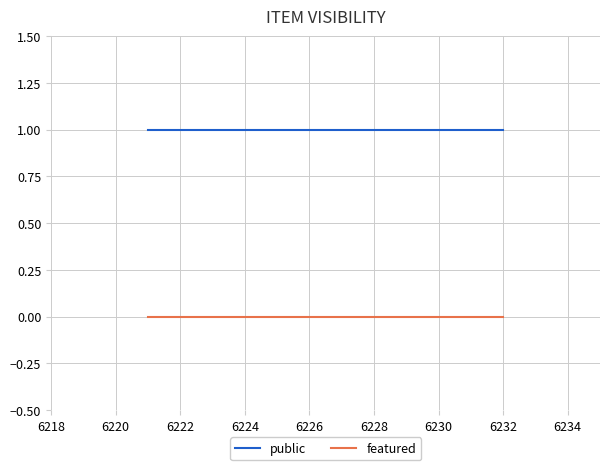

Reading right to left, what are all the values shown in this chart?

public: 1	1	1	1
featured: 0	0	0	0